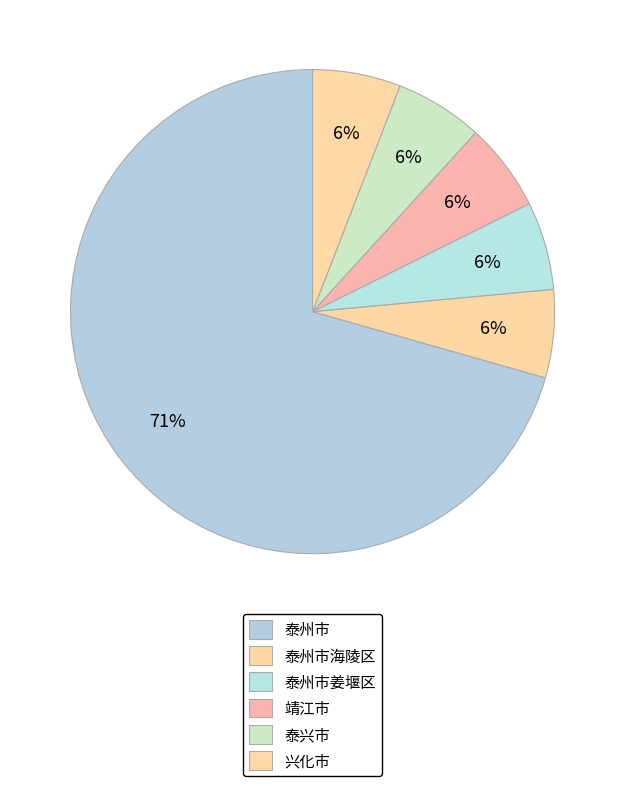

To the nearest percent, what is the average slice percentage?

17%